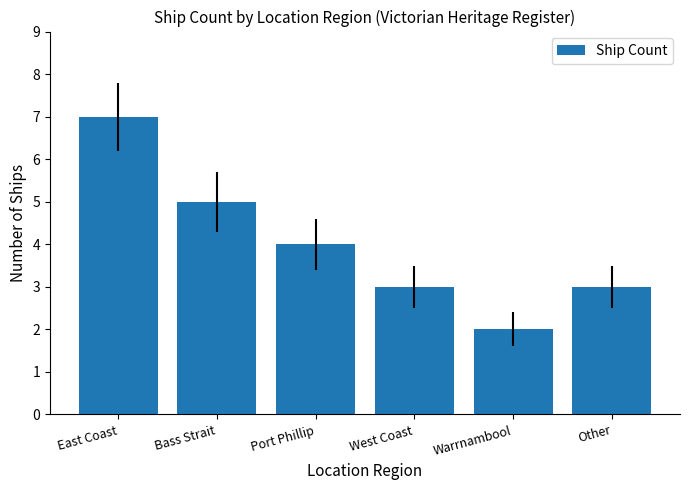

Which label corresponds to the largest value in the chart?

East Coast